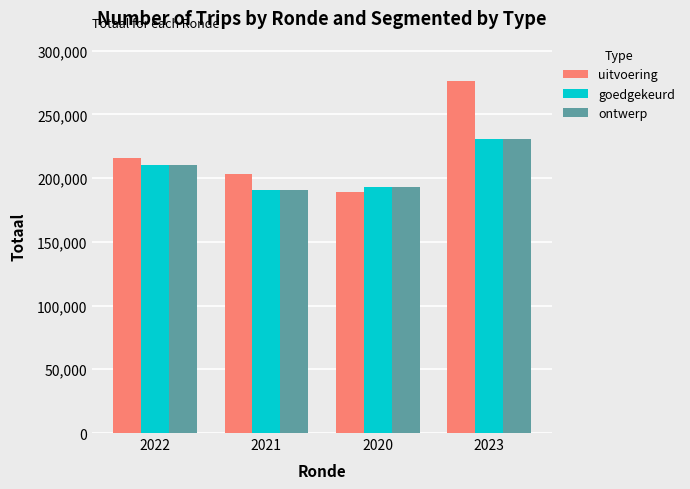

Reading left to right, list all the values displayed in this chart.

uitvoering: 2022=215456	2021=203251	2020=188922	2023=275843
goedgekeurd: 2022=210582	2021=190498	2020=192724	2023=230748
ontwerp: 2022=210582	2021=190498	2020=192724	2023=230748